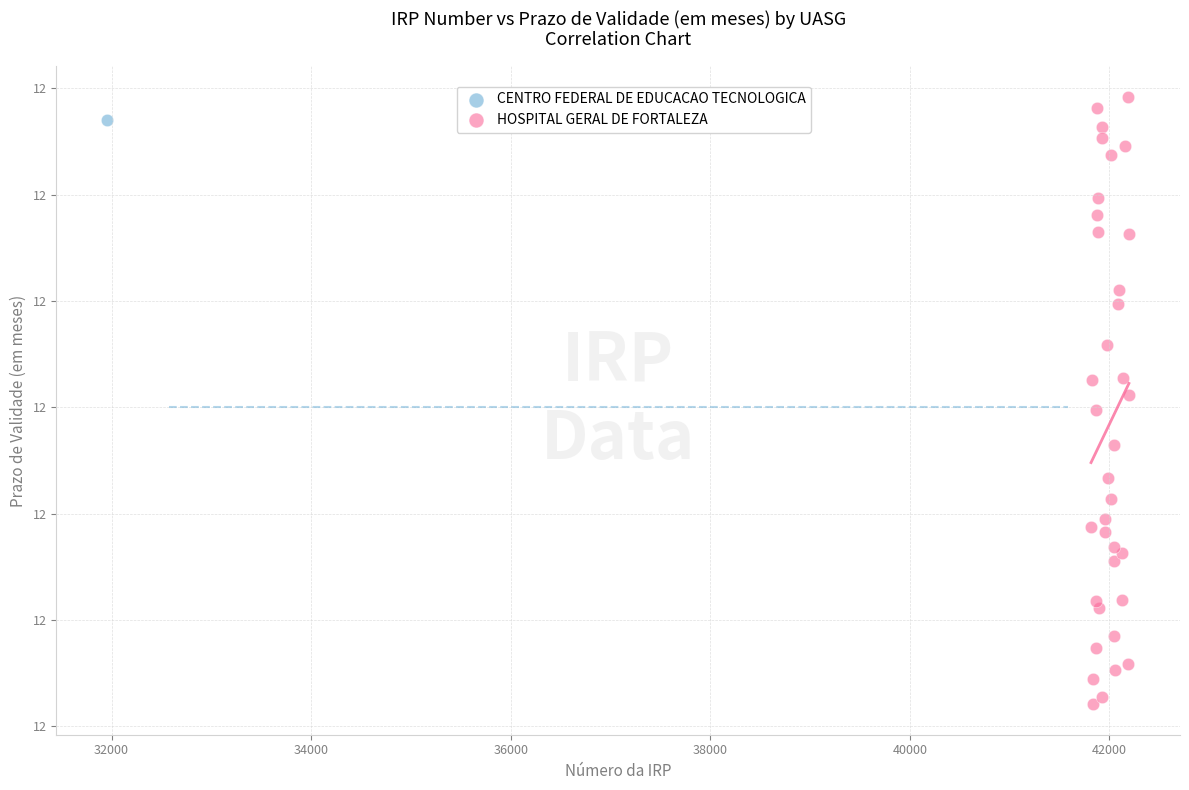

What are all the series names shown in the legend?

CENTRO FEDERAL DE EDUCACAO TECNOLOGICA, HOSPITAL GERAL DE FORTALEZA